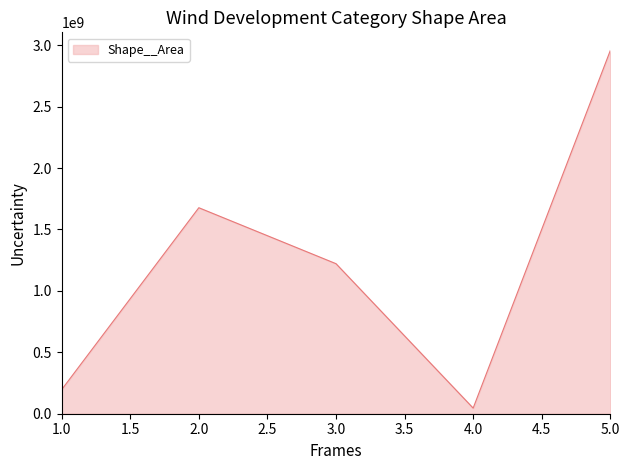

Reading left to right, what are all the values shown in this chart?

196020279.4	1677206326.5	1221594994.6	45731890.9	2957474039.6